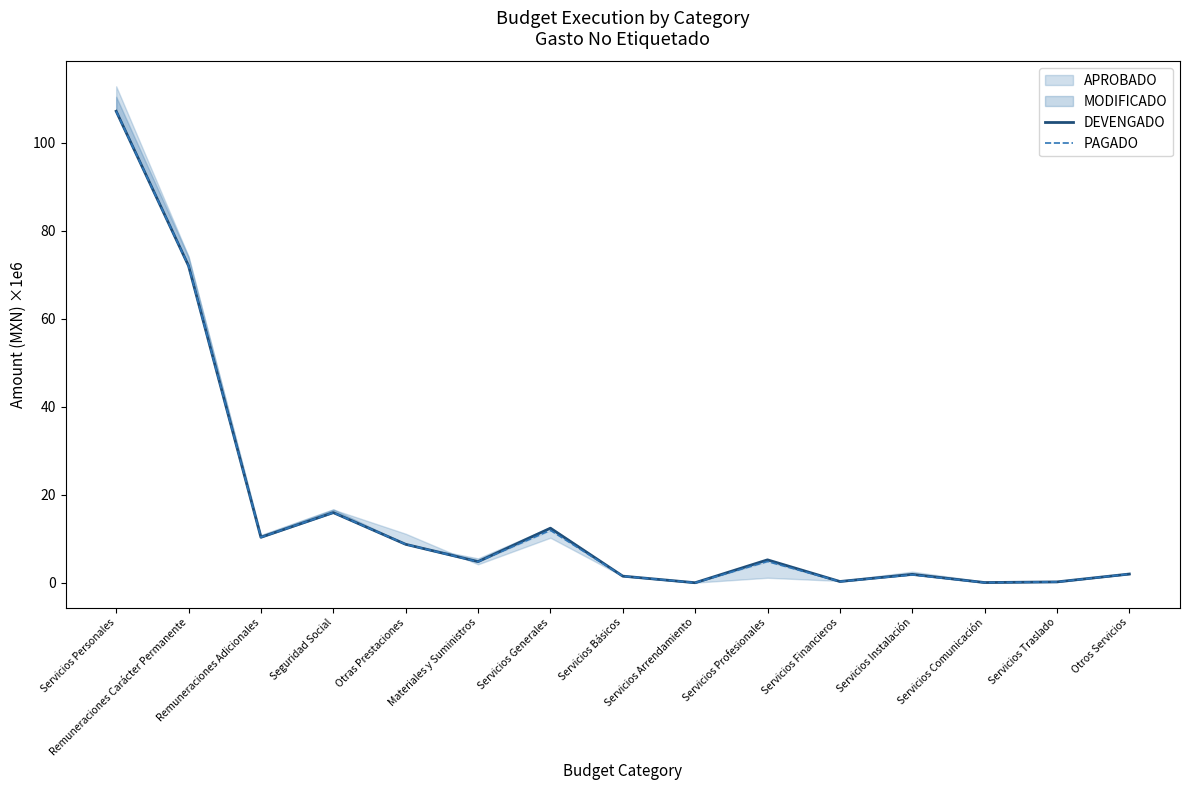

True or false: PAGADO and DEVENGADO cross at least once.

False